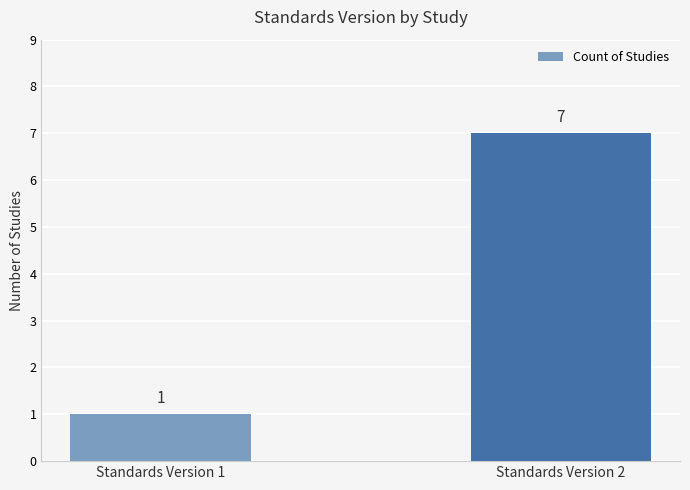

Where is the data nearest to the value 4?

Standards Version 1